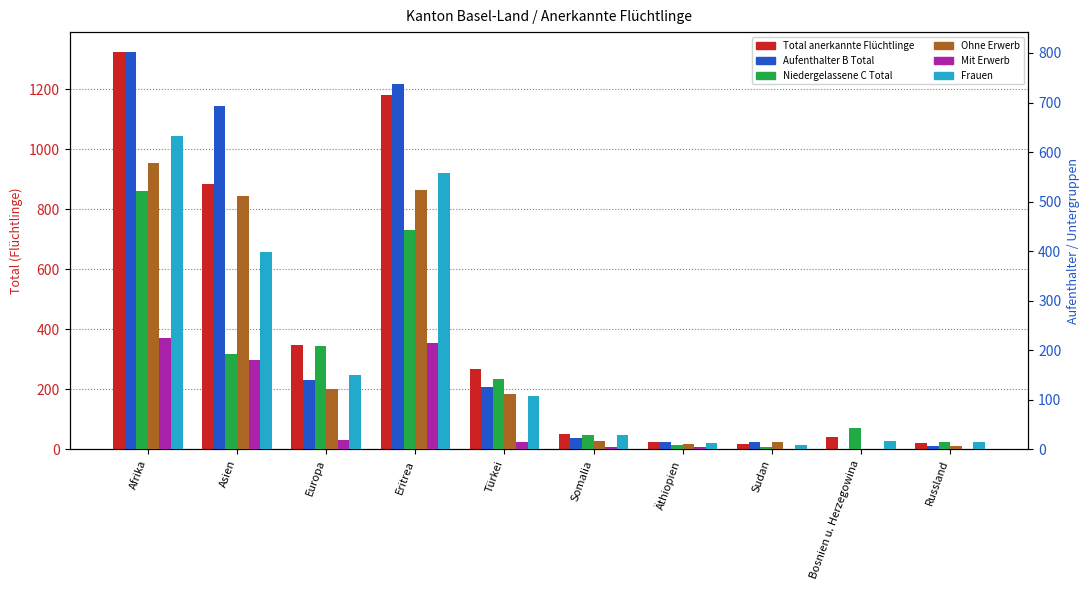

How many categories are shown in the chart?

10